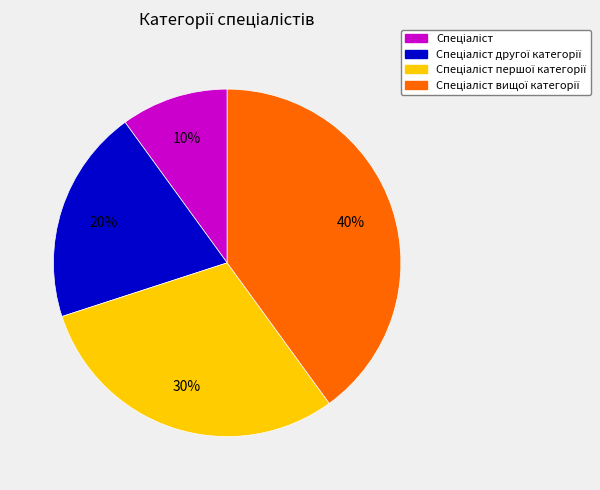

Does any single category account for the majority?

No